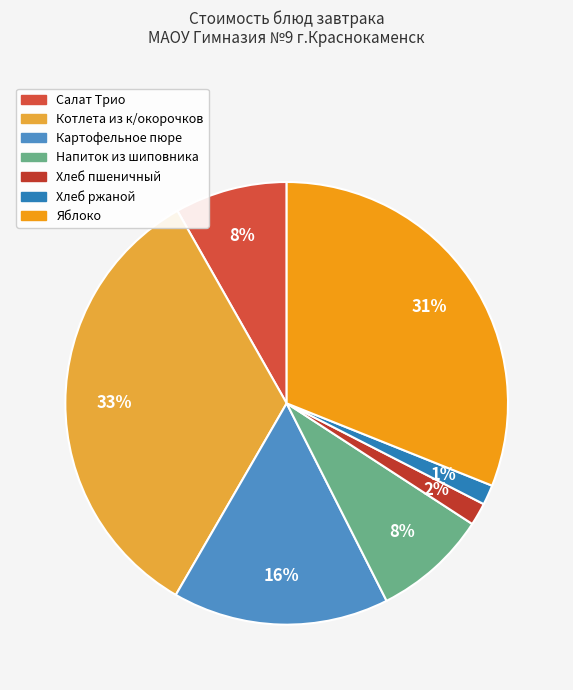

To the nearest percent, what percentage of the pie is Салат Трио?

8%